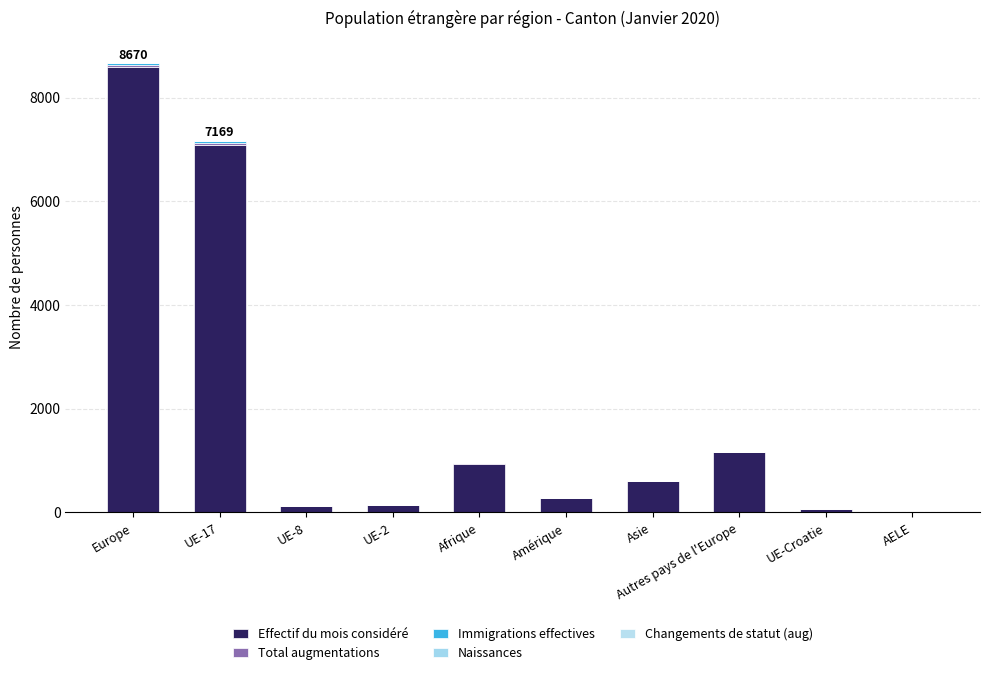

Are the bars grouped side by side (vs. stacked)?

No